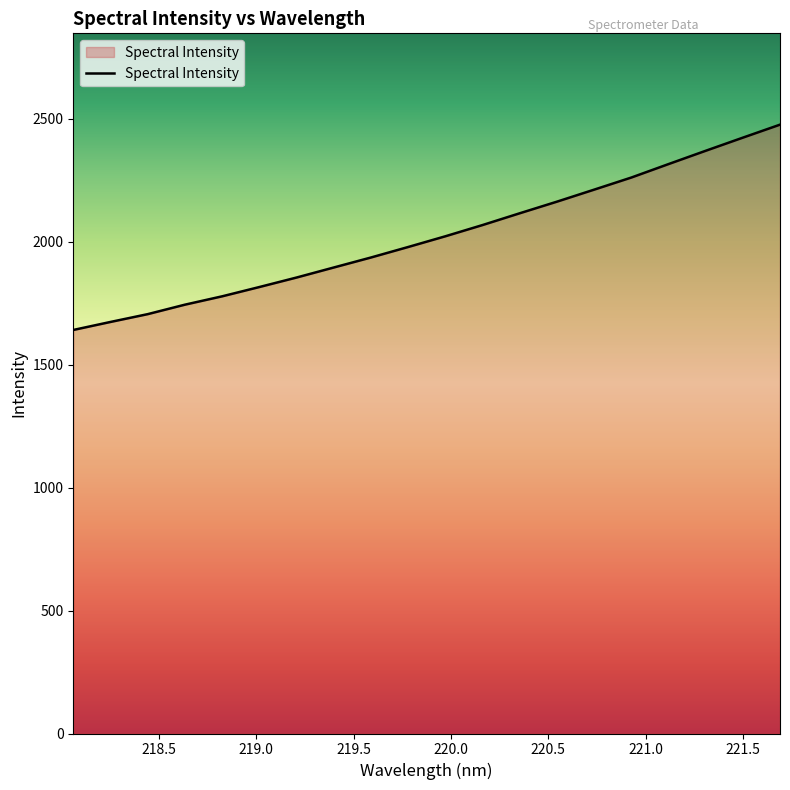

What is the minimum value shown in the chart?

1641.0